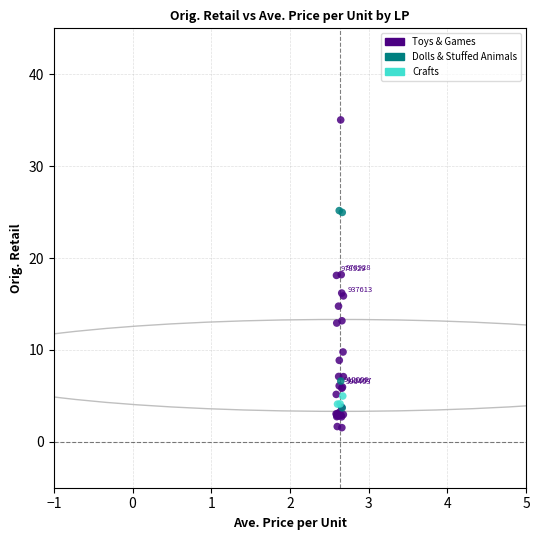

What are all the series names shown in the legend?

Toys & Games, Dolls & Stuffed Animals, Crafts